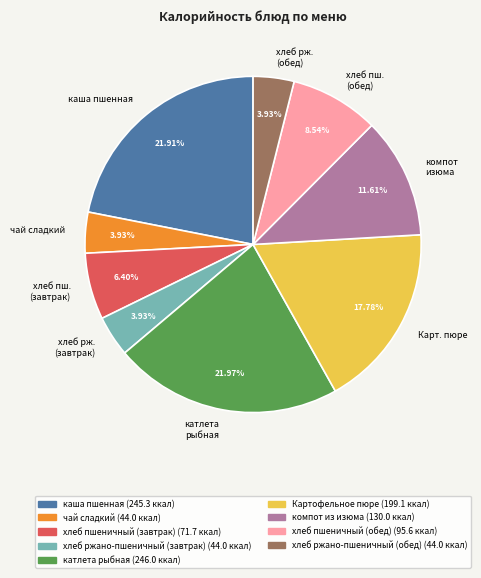

Between компот изюма and хлеб пш. (завтрак), which is larger?

компот изюма